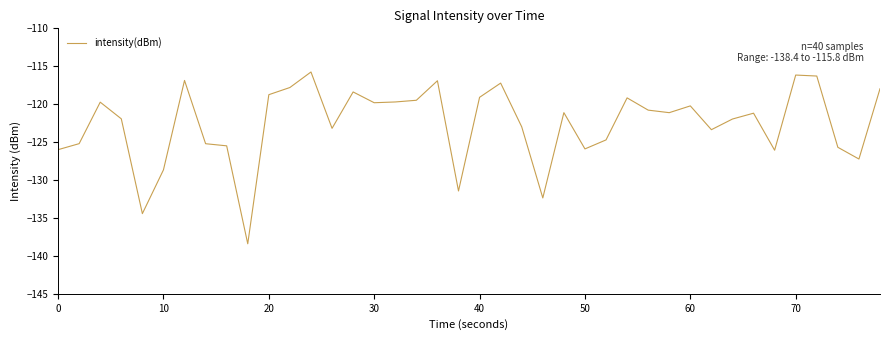

What is the maximum value shown in the chart?

-115.8